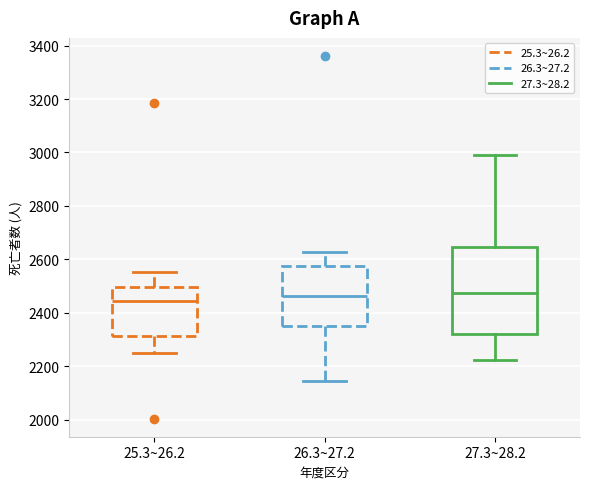

Which box is the tallest, from its lower edge to its upper edge?

27.3~28.2